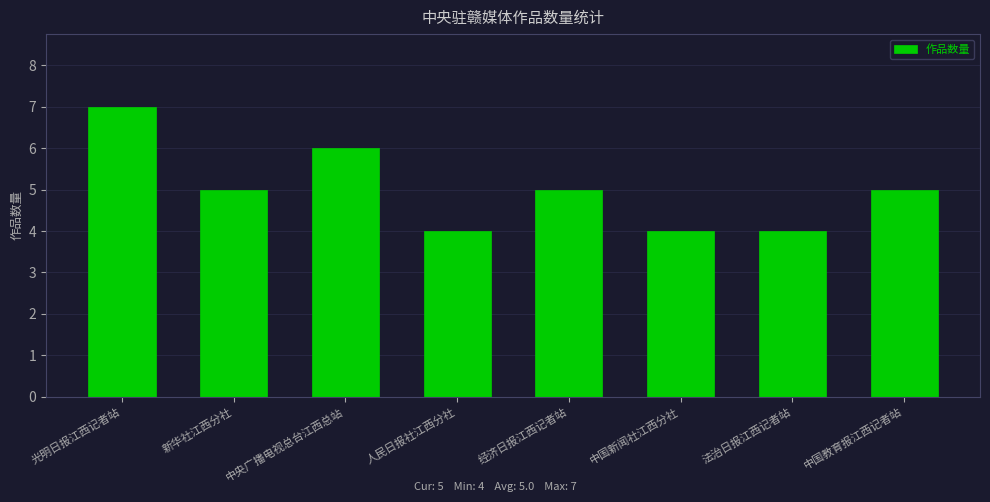

What is the approximate value at 中央广播电视总台江西总站?

6